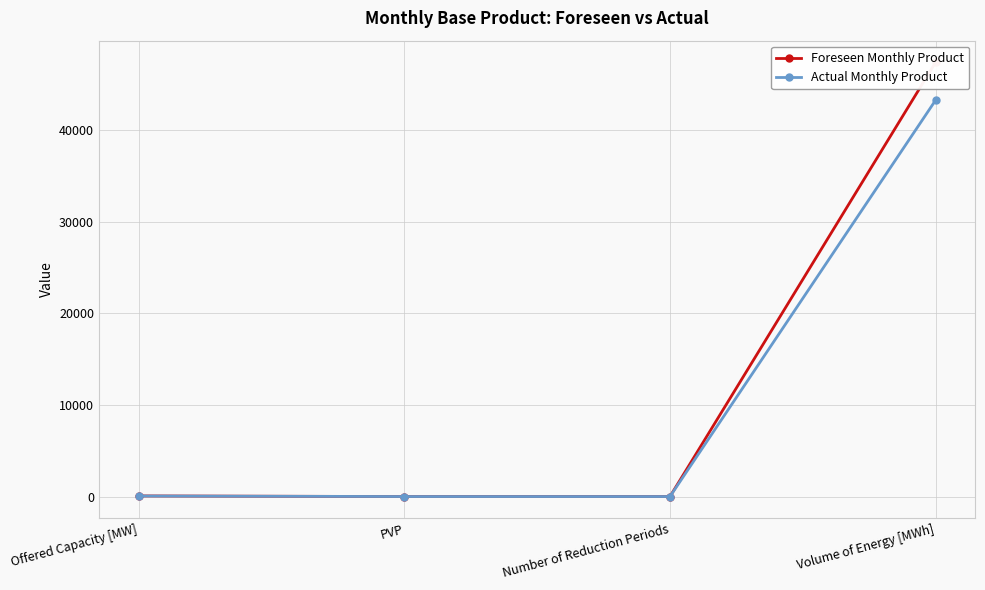

In Actual Monthly Product, how many points are lower than both neighbors (excluding endpoints)?

1